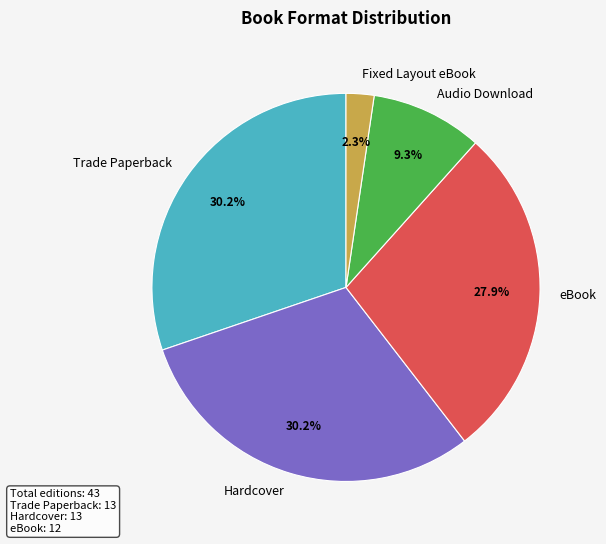

What portion of the pie excludes eBook?

72.1%